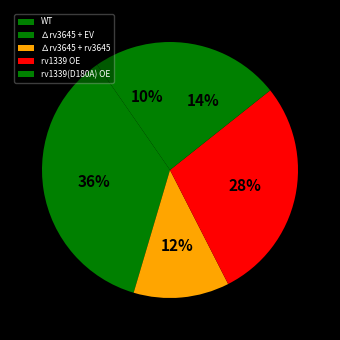

Is it true that rv1339 OE is 28% of the pie?

True